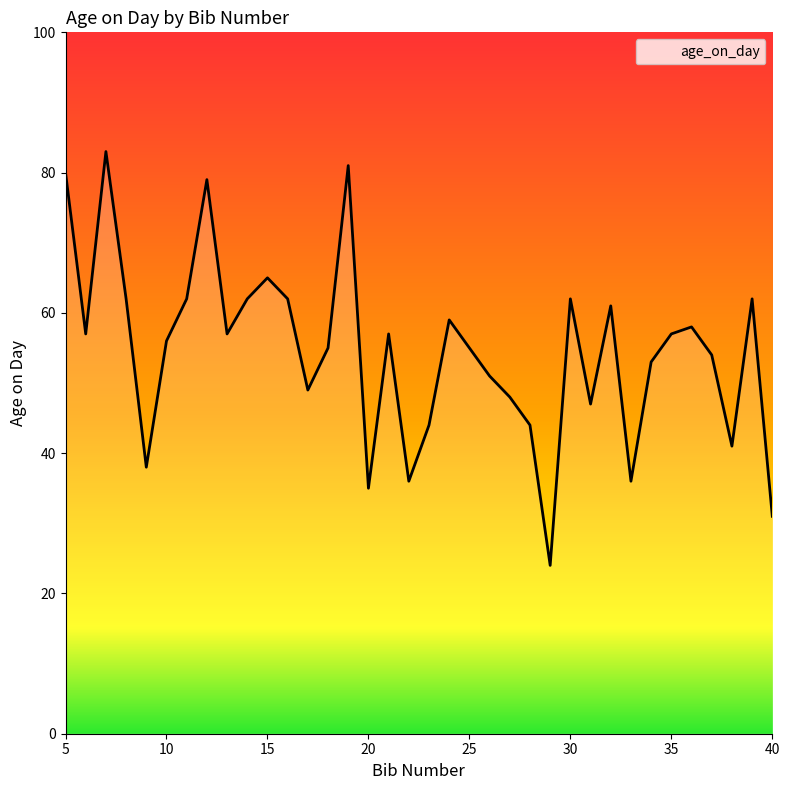

What is the difference between the maximum and minimum values?

59